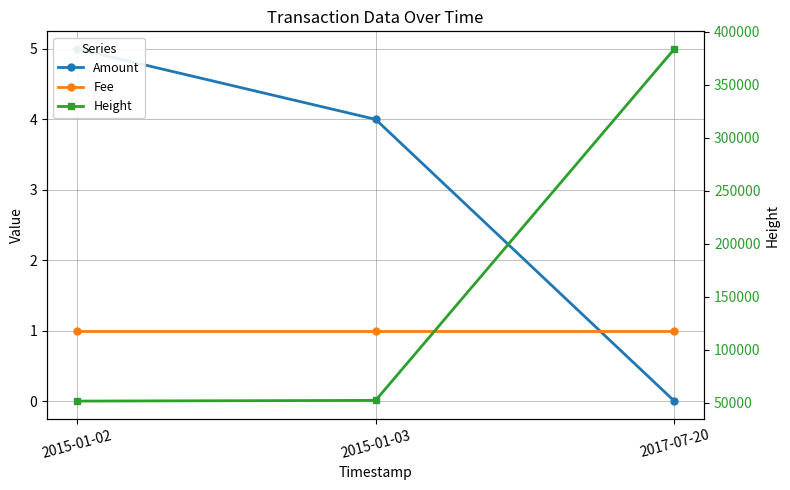

Which has a higher value, 2015-01-03 or 2017-07-20?

2015-01-03